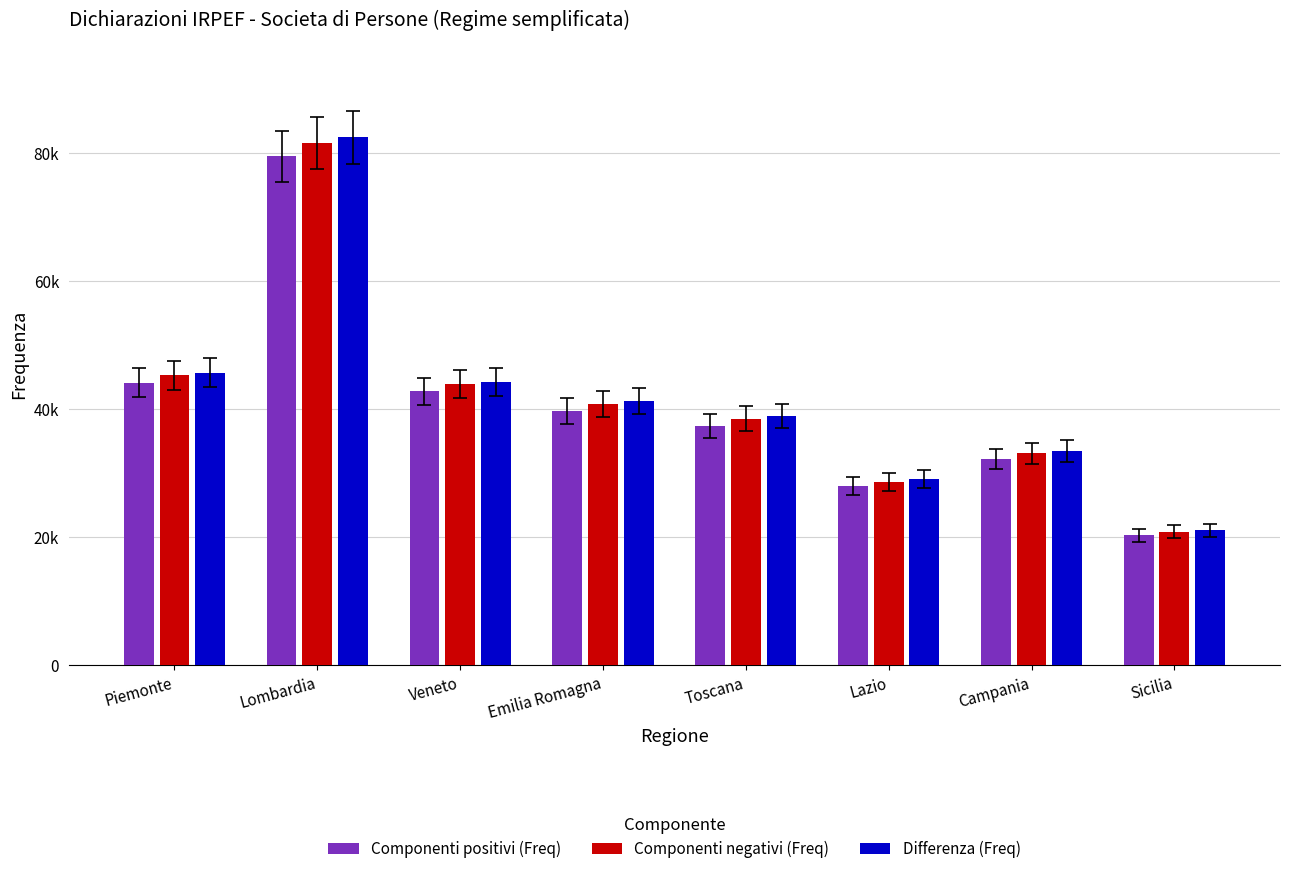

Between Campania and Toscana, which is larger?

Toscana